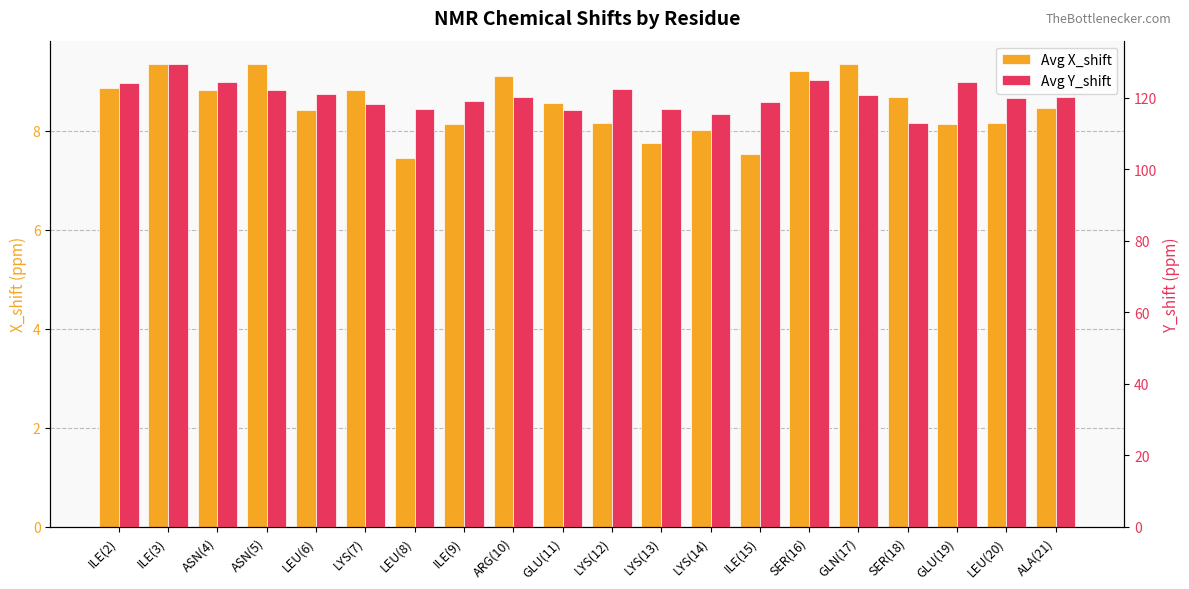

Is the value of Avg Y_shift at ASN(4) greater than the value of Avg X_shift at LEU(6)?

Yes